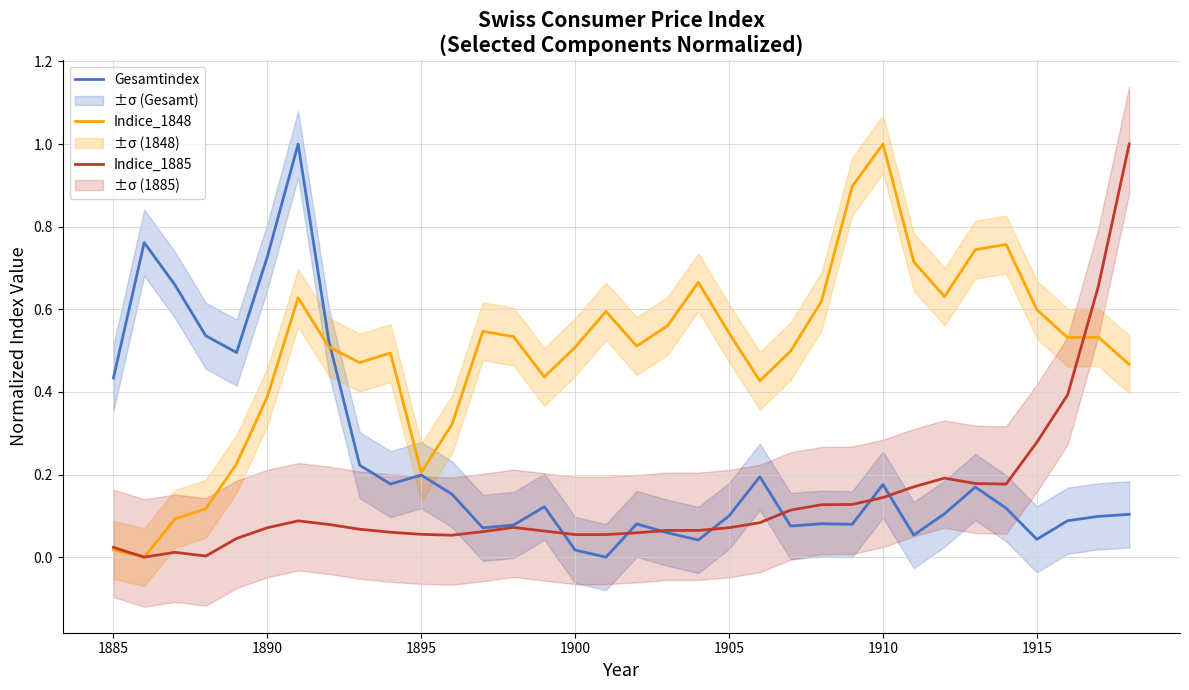

Is it true that Indice_1848 equals 0.4 at 1890?

True